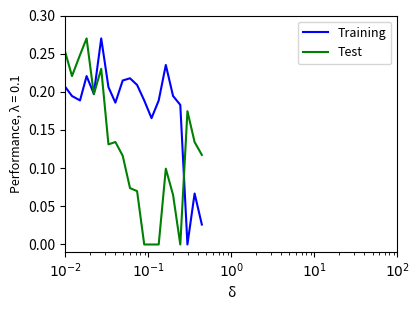

Which series has the largest total across all categories?

Training